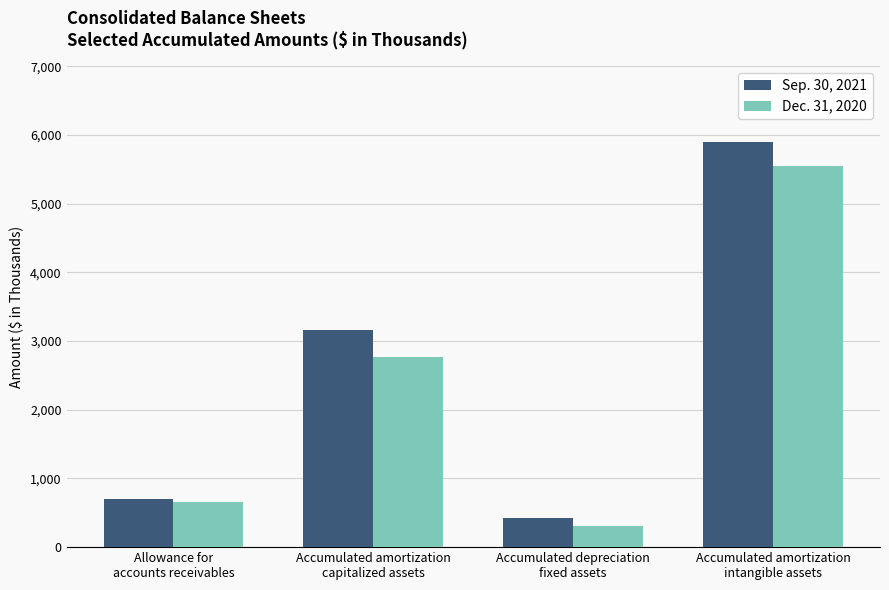

Rank the series by their average value, from lowest to highest.

Dec. 31, 2020, Sep. 30, 2021